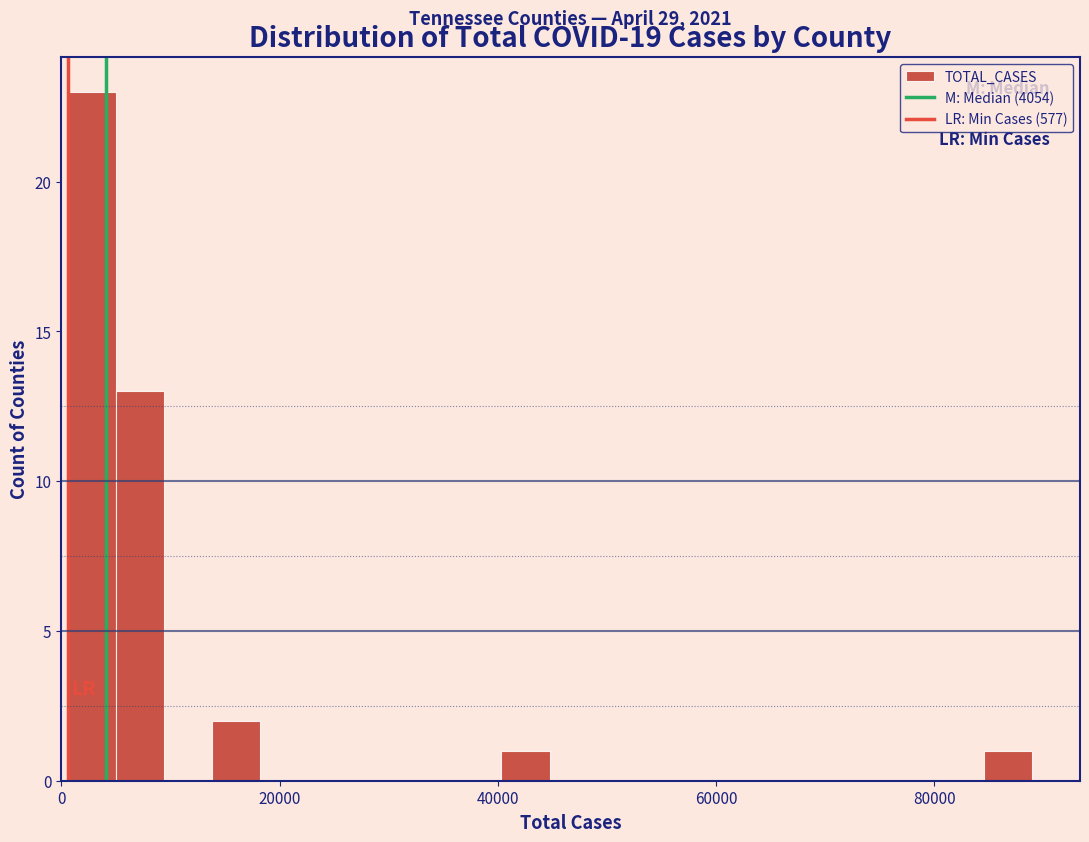

Read against the x-axis, roughly where is the centre of the tallest bar?

2000